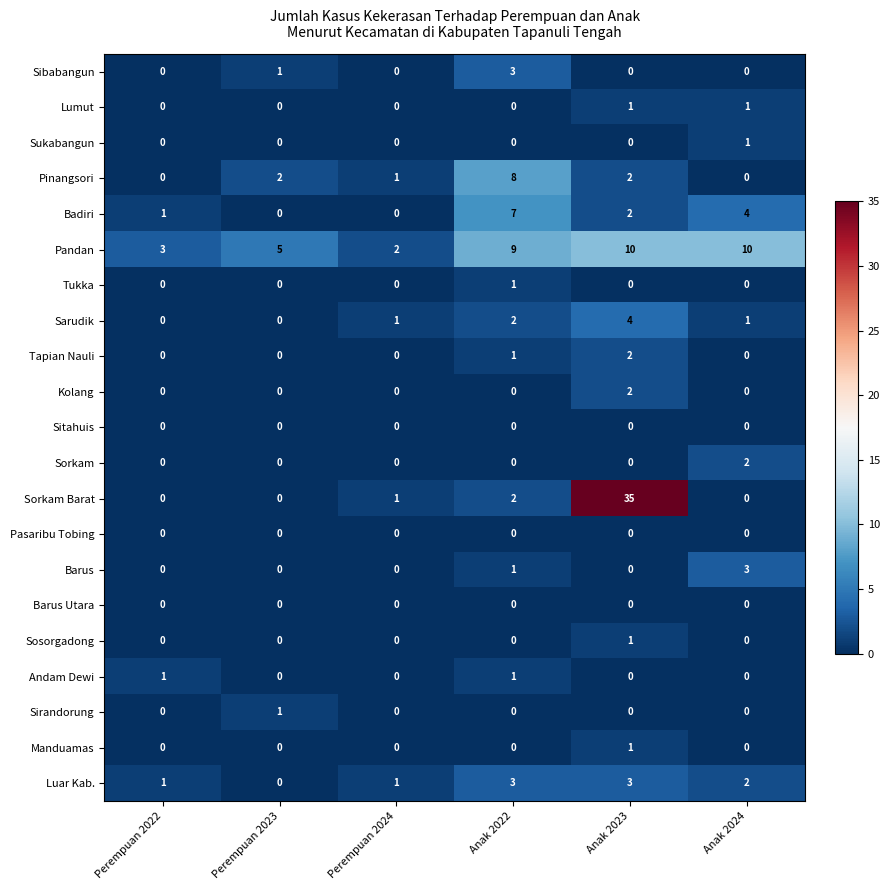

At which category does the chart reach its peak across all series?

Anak 2023